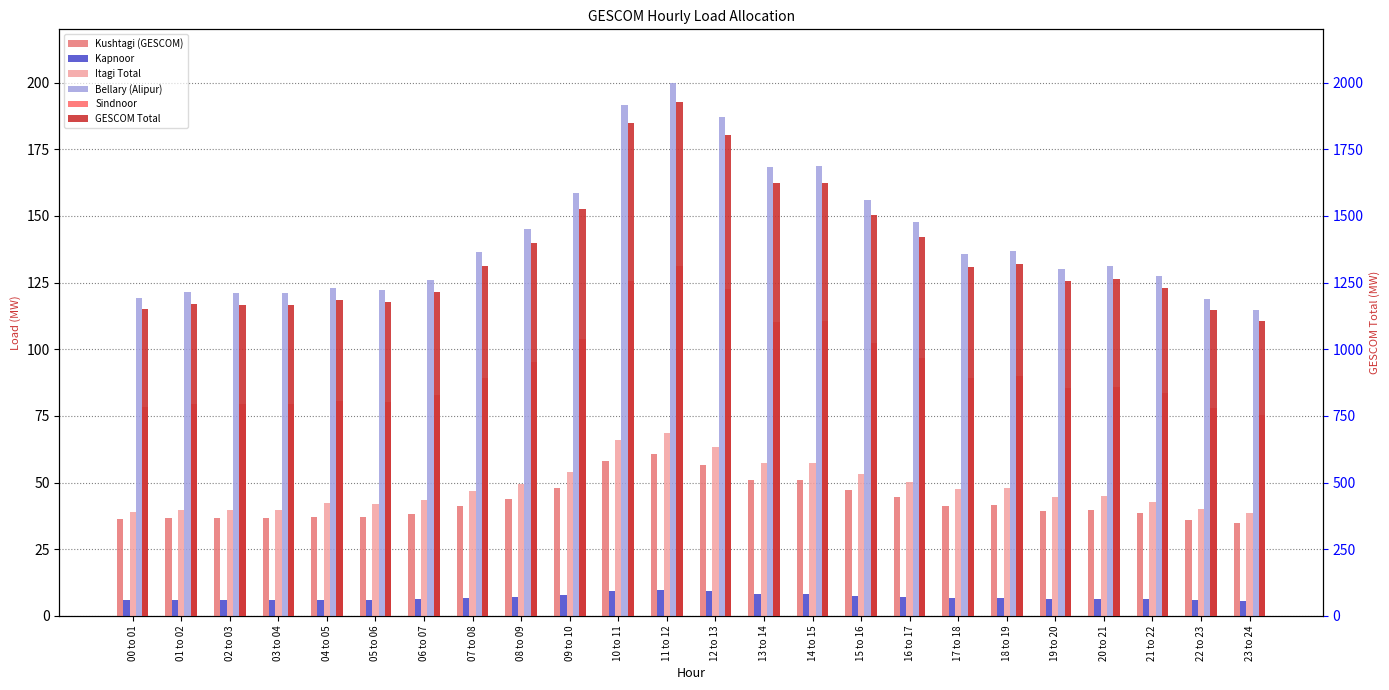

How many bars are there in each group?

6